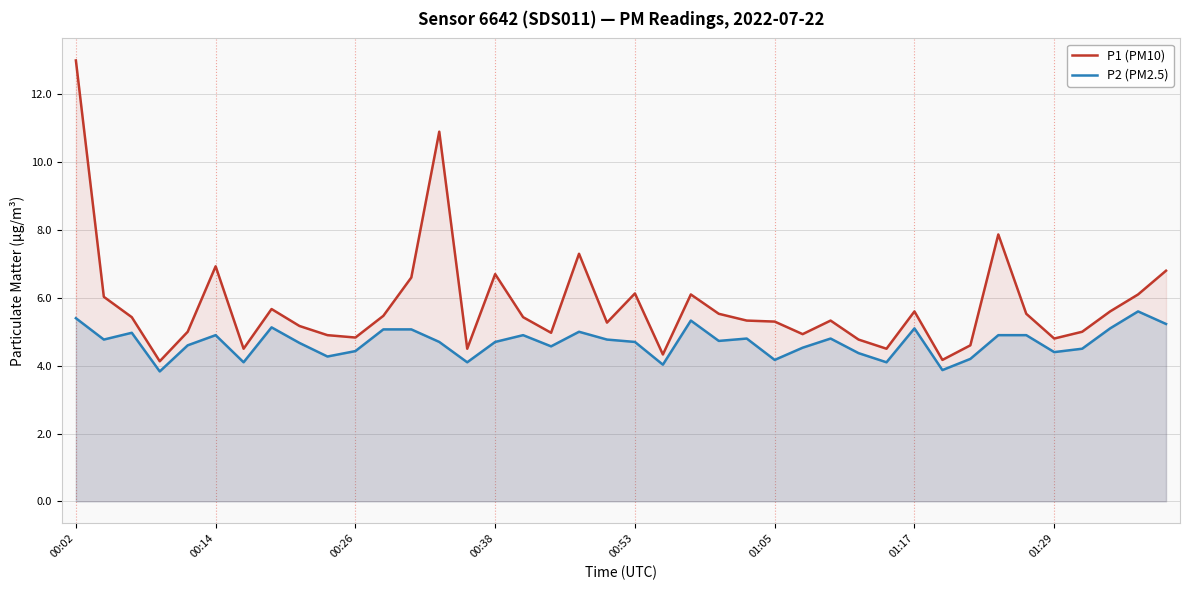

What is the maximum value for P2 (PM2.5)?

5.6